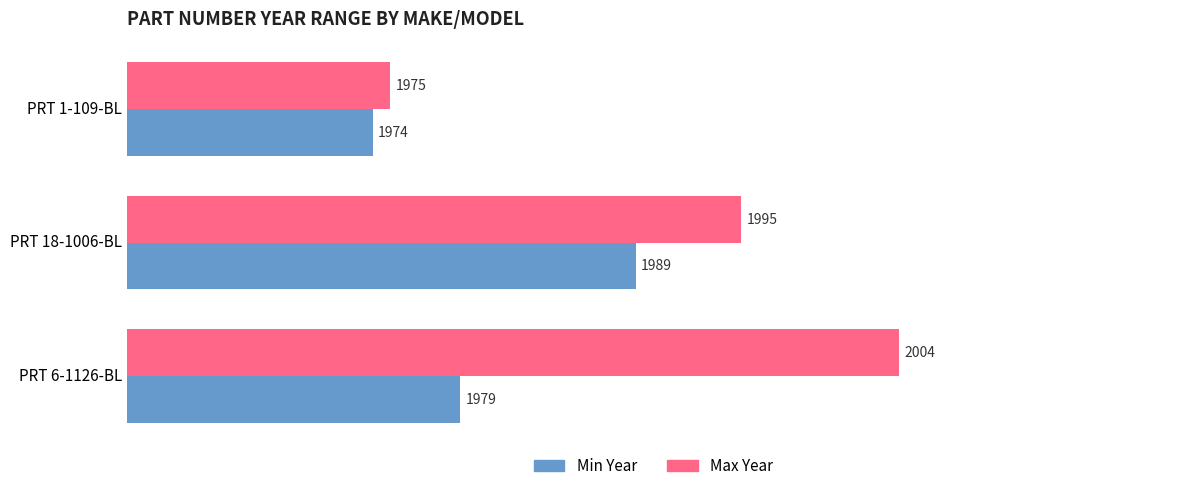

How many categories are shown in the chart?

3